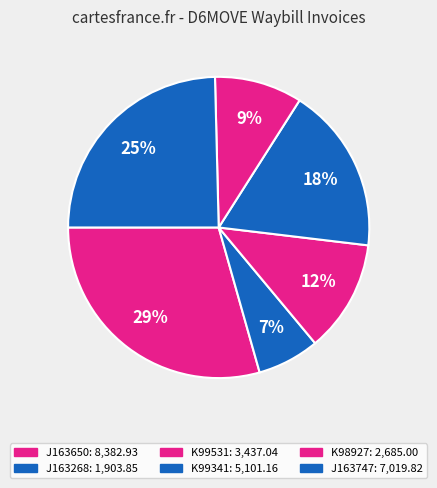

Does K99341 represent more than half of the total?

No